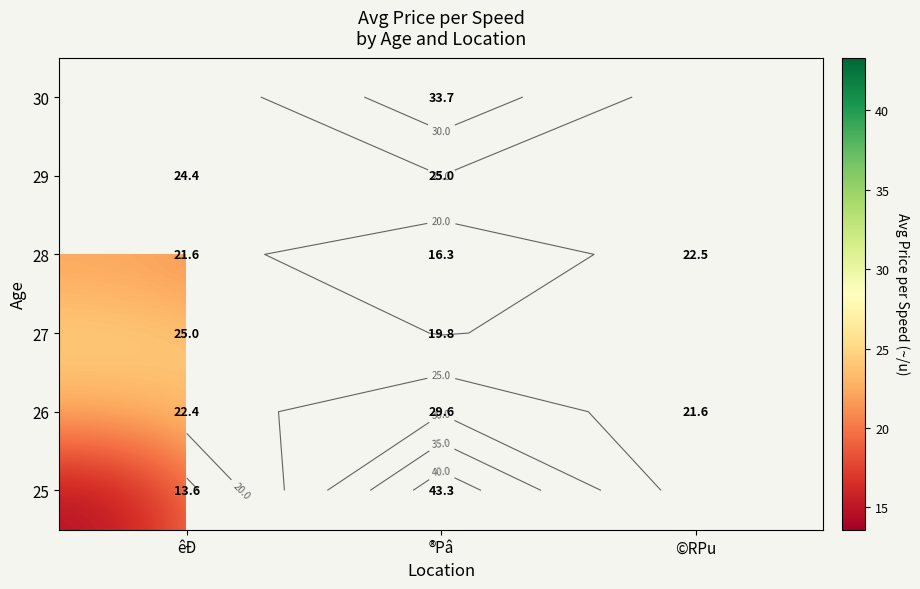

Is it true that 29 equals 24.4 at êÐ?

True